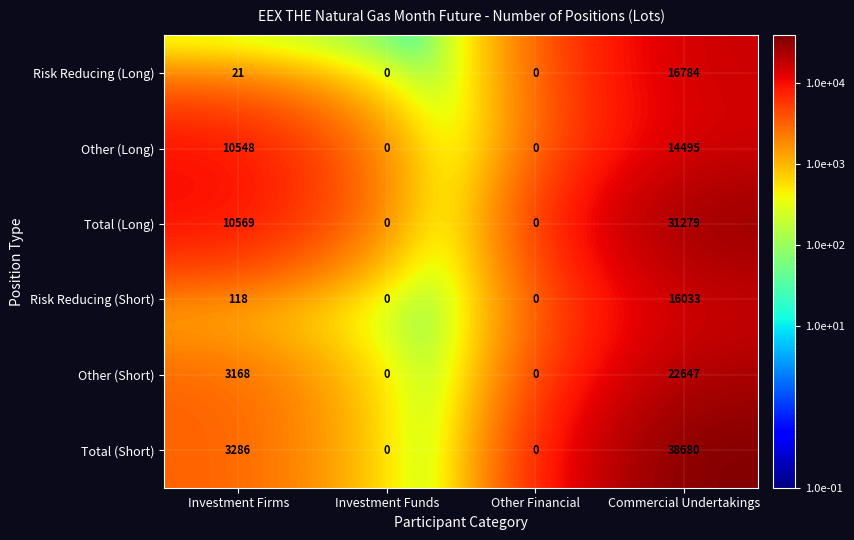

What is the difference between the highest and lowest values at Commercial Undertakings?

24185